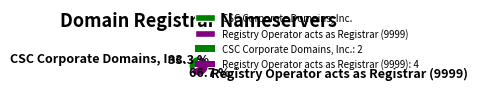

What is the total percentage of Registry Operator acts as Registrar (9999) and CSC Corporate Domains, Inc.?

100.0%